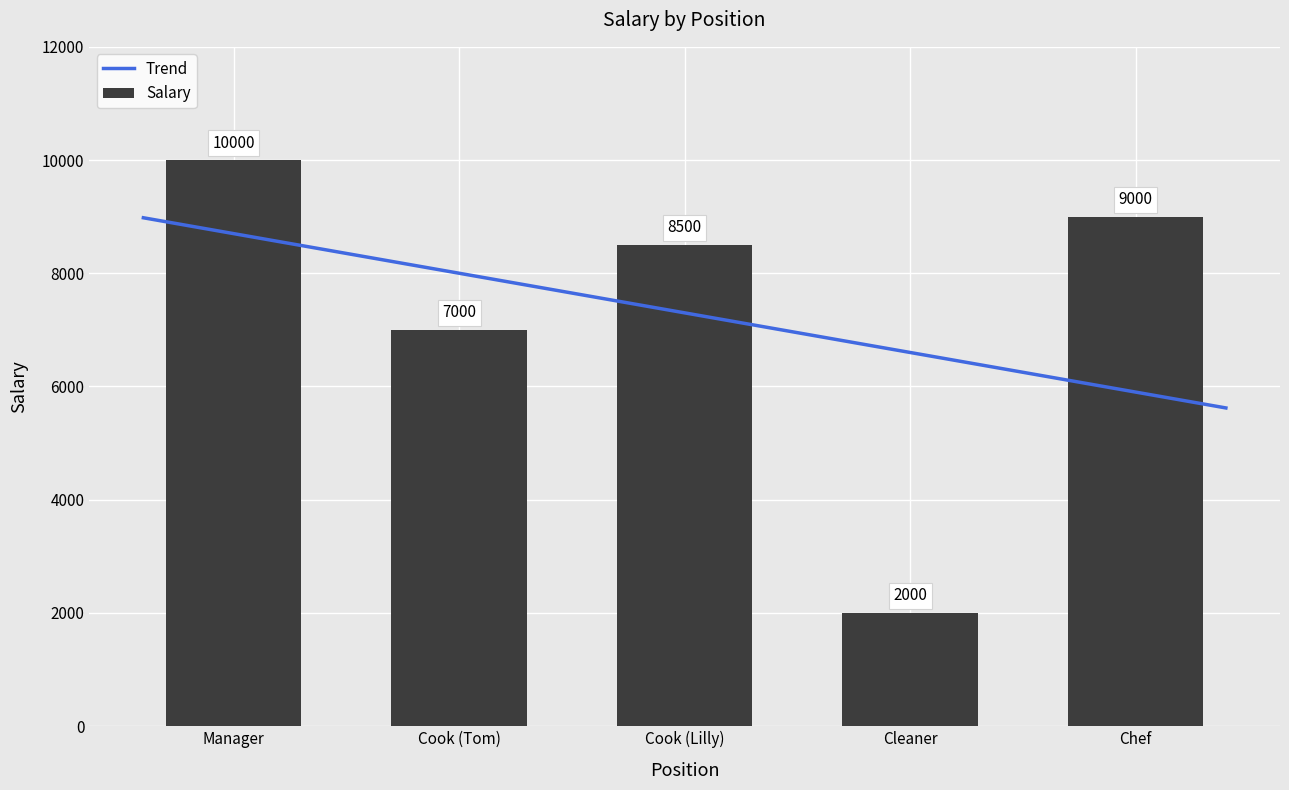

The Salary series shows 3955 at Manager. True or false?

False